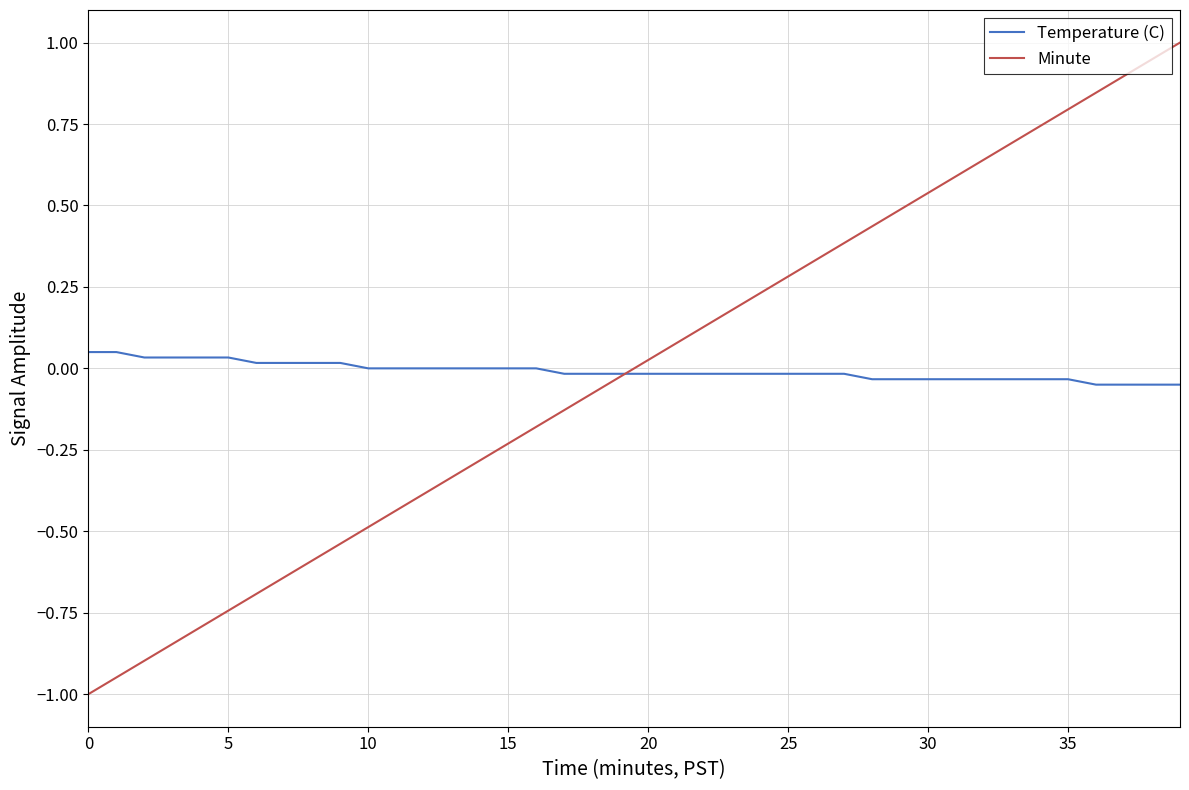

What is the lowest value of the Minute series?

-1.0